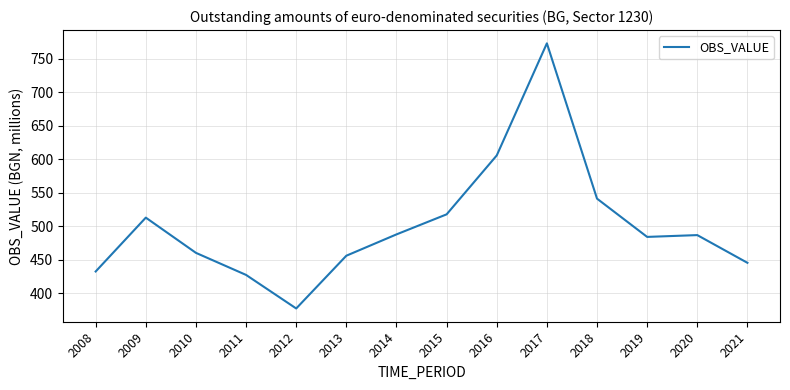

What is the greatest value displayed?

772.7